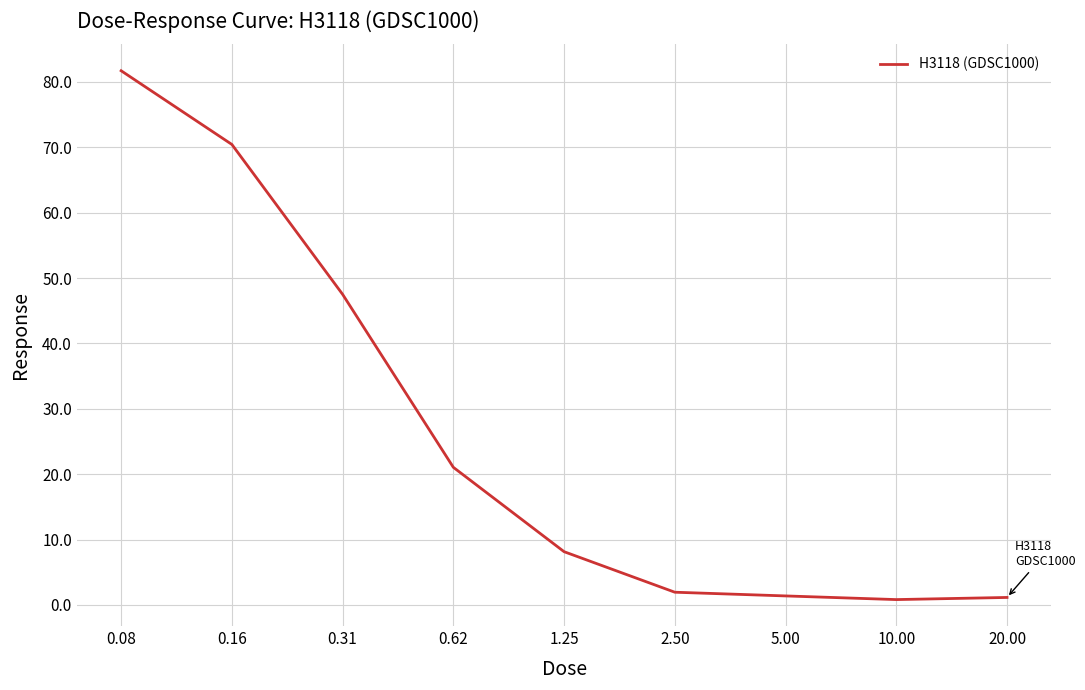

What is the maximum value shown in the chart?

81.7